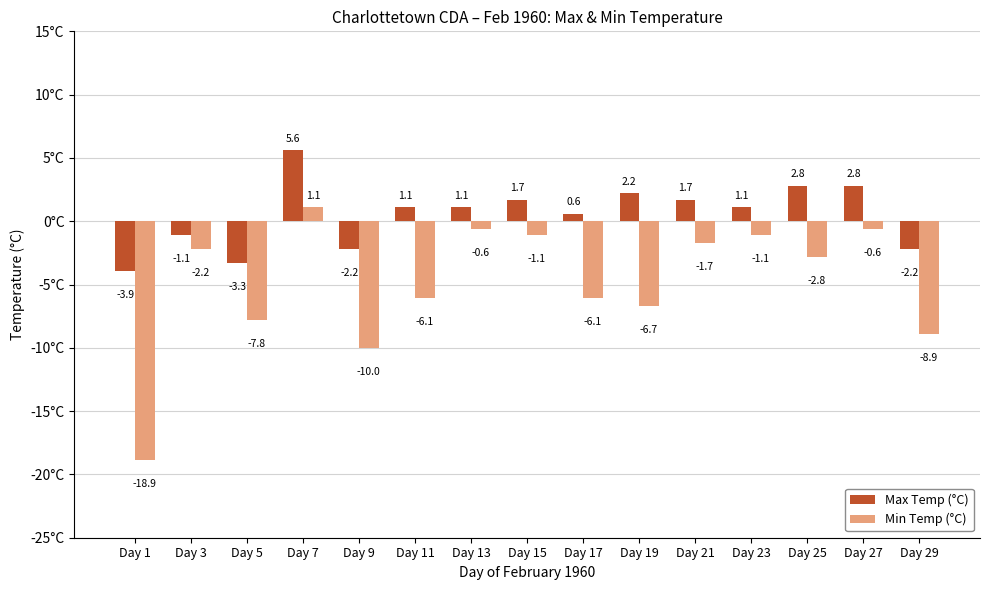

What is the sum of the Min Temp (°C) values at Day 3 and Day 1?

-21.1